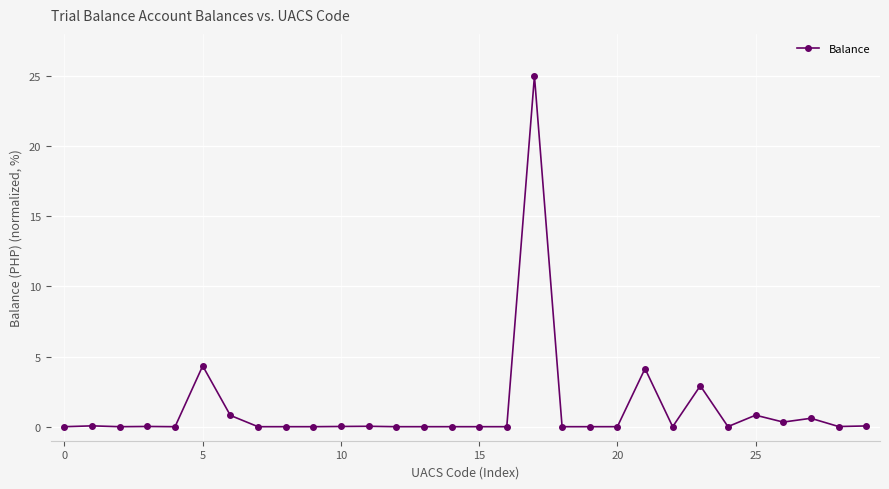

True or false: there are more than 0 points higher than both neighbors.

True